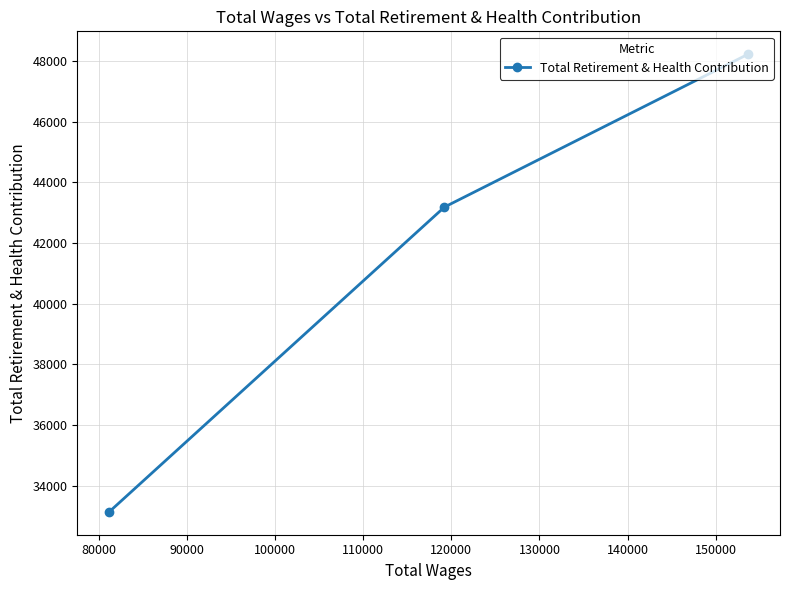

What is the average value?

41516